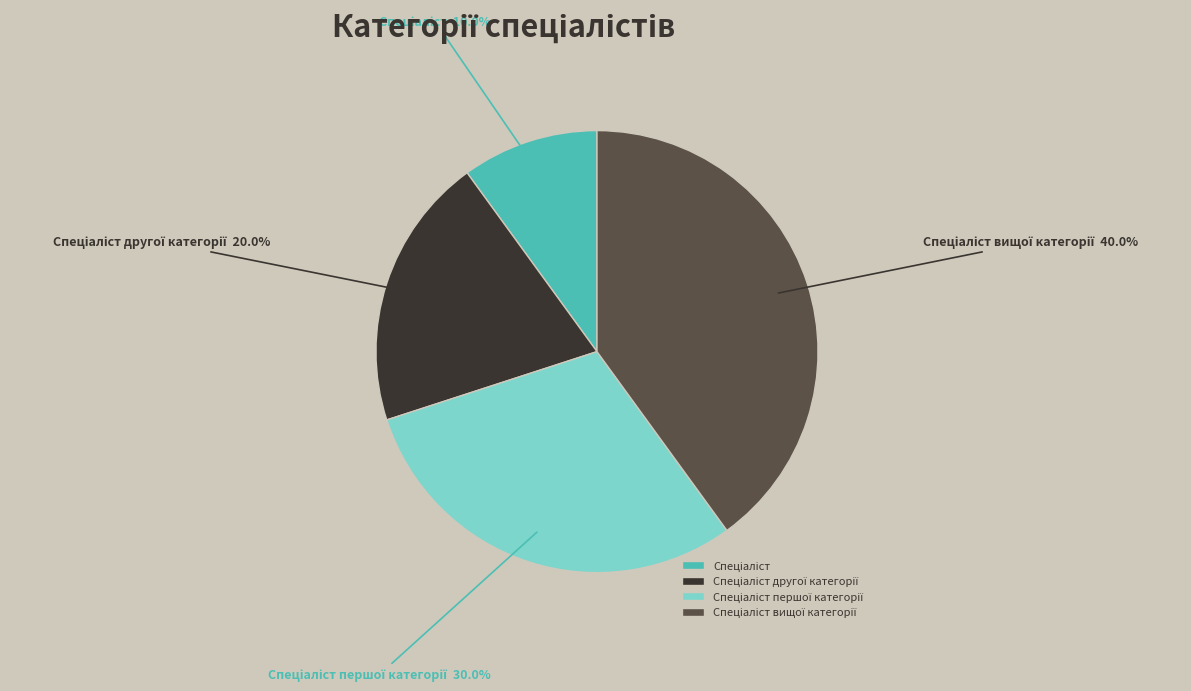

Is there a majority slice in this chart?

No